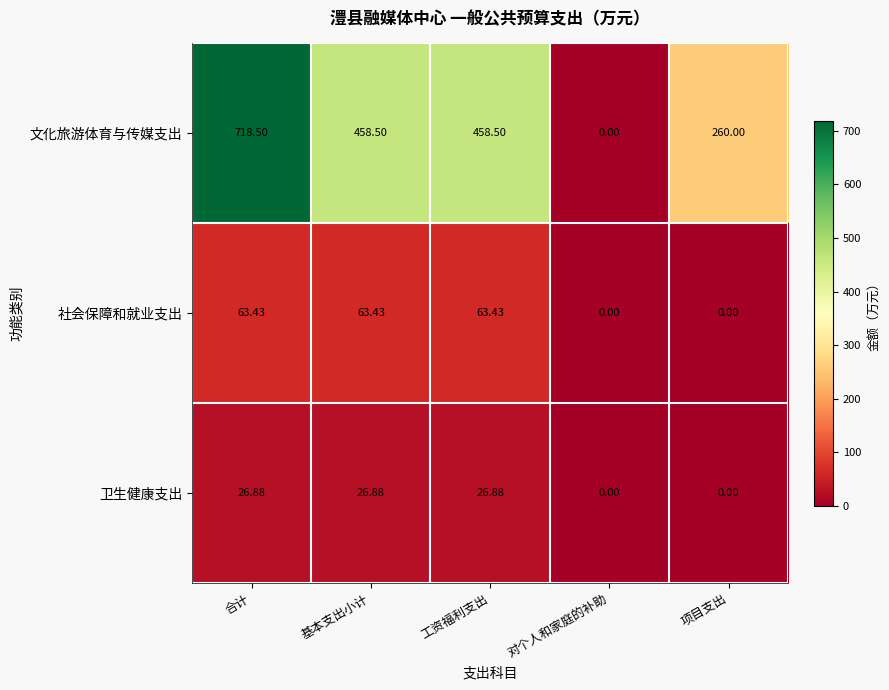

At how many categories does at least one series exceed 341?

3